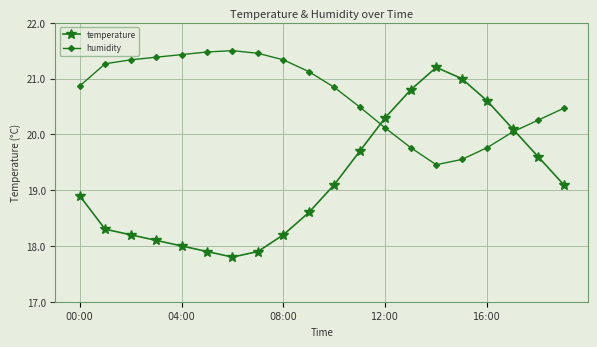

List the series in order of their peak value, highest first.

humidity, temperature